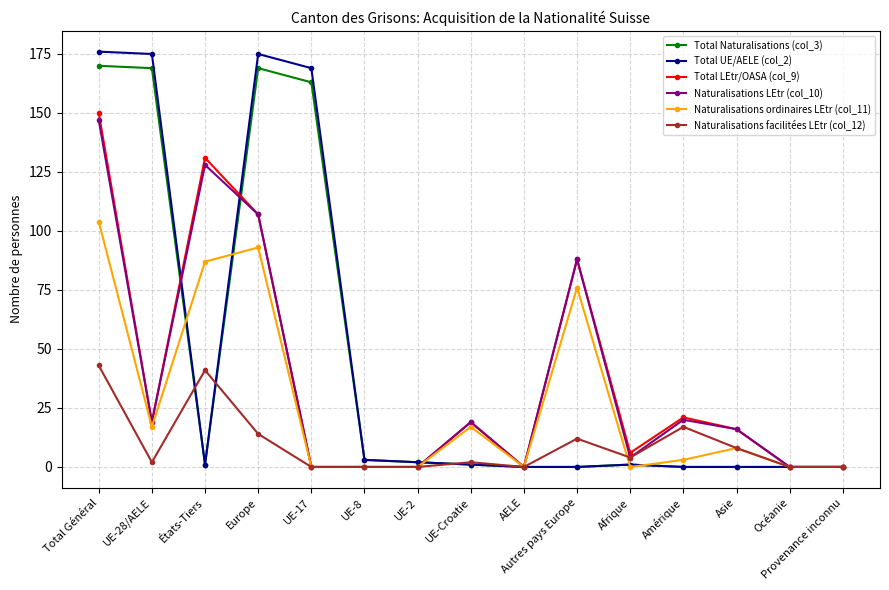

The Naturalisations ordinaires LEtr (col_11) series shows 0 at UE-8. True or false?

True